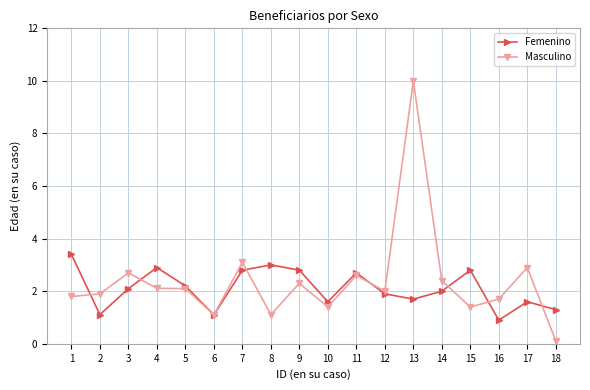

Reading left to right, transcribe all the data shown in this chart.

Femenino: 3.4	1.1	2.1	2.9	2.2	1.1	2.8	3.0	2.8	1.6	2.7	1.9	1.7	2.0	2.8	0.9	1.6	1.3
Masculino: 1.8	1.9	2.7	2.1	2.1	1.1	3.1	1.1	2.3	1.4	2.6	2.0	10.0	2.4	1.4	1.7	2.9	0.1